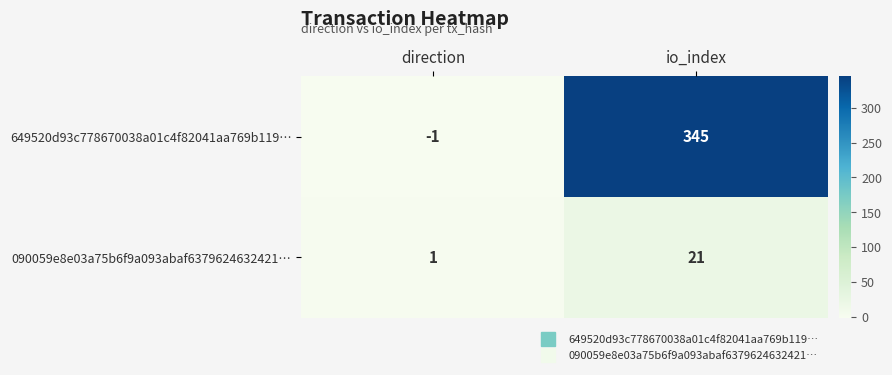

What is the maximum value for 090059e8e03a75b6f9a093abaf6379624632421…?

21